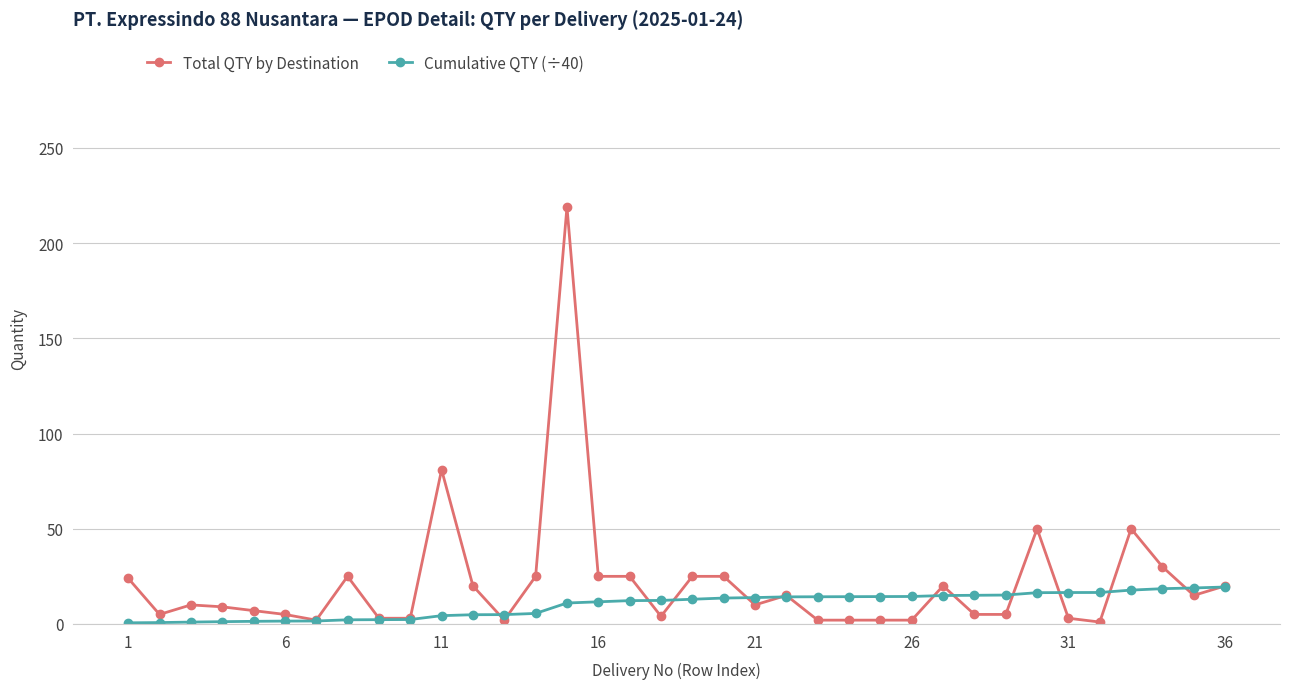

What is the maximum value for Cumulative QTY (÷40)?

19.4